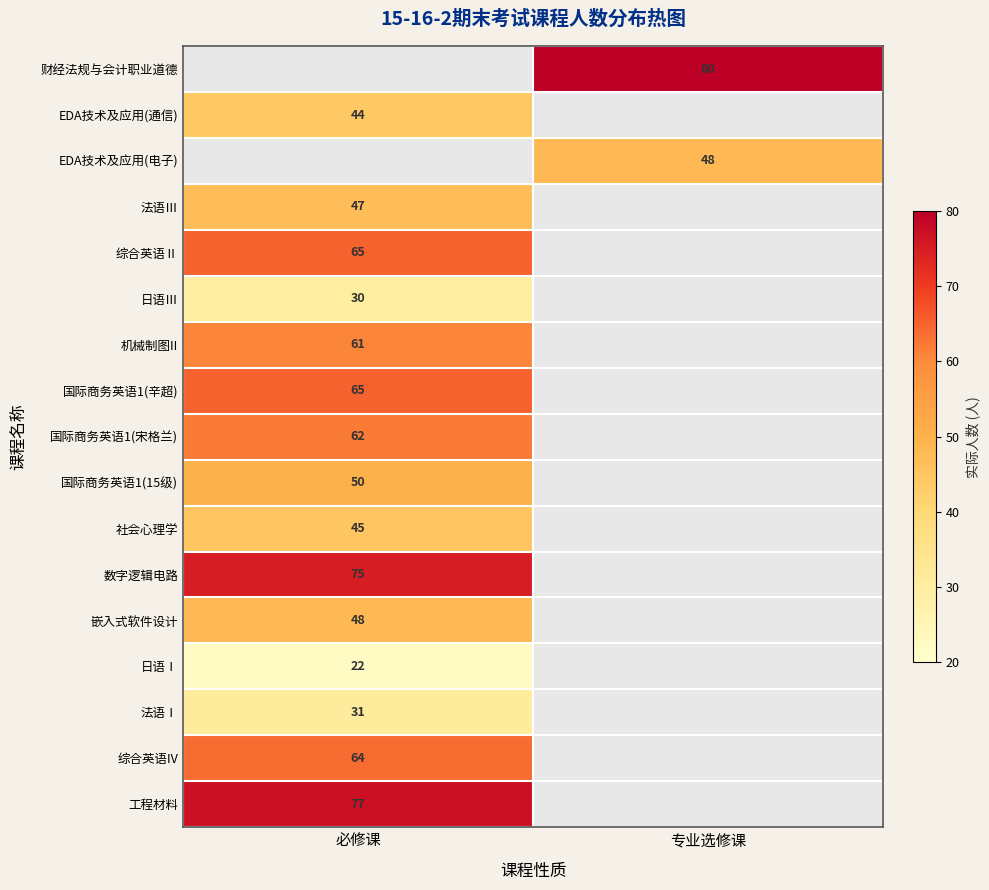

The value of 综合英语Ⅱ at 必修课 is 65. True or false?

True